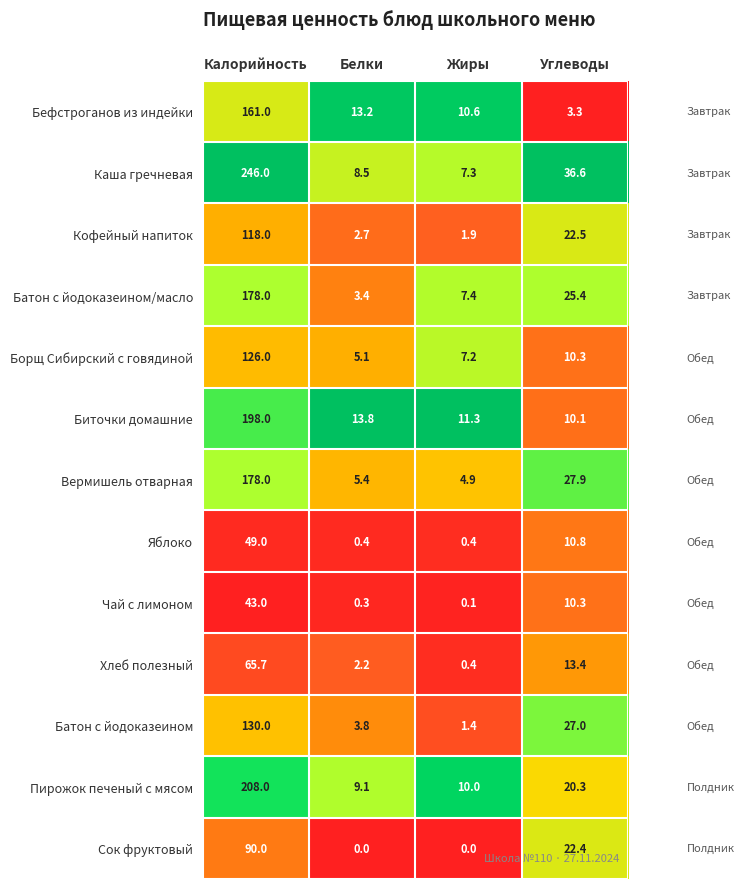

What is the highest value of the Пирожок печеный с мясом series?

208.0